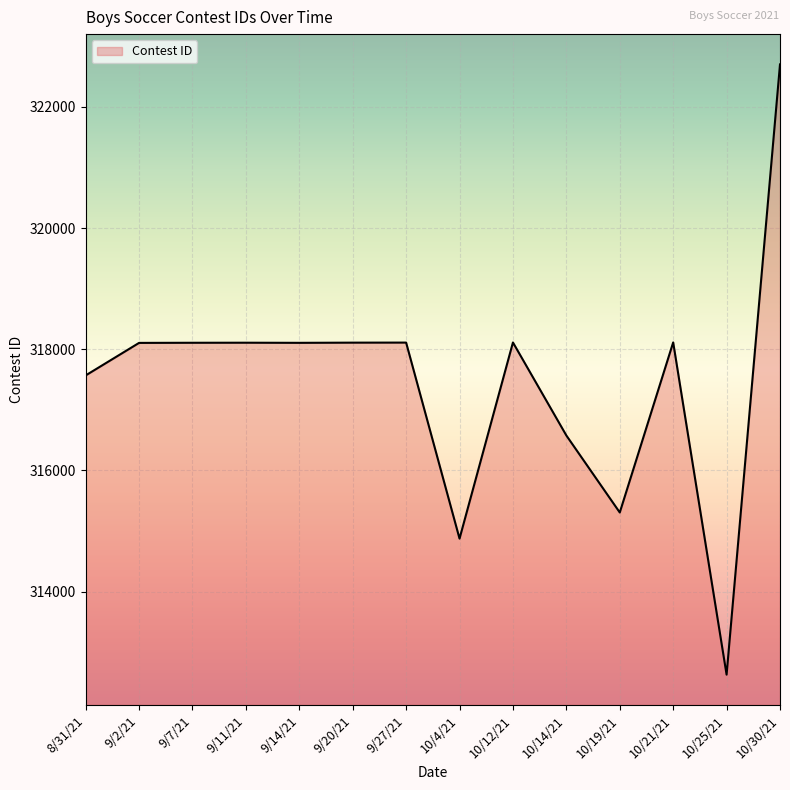

Where is the data nearest to the value 317664?

8/31/21